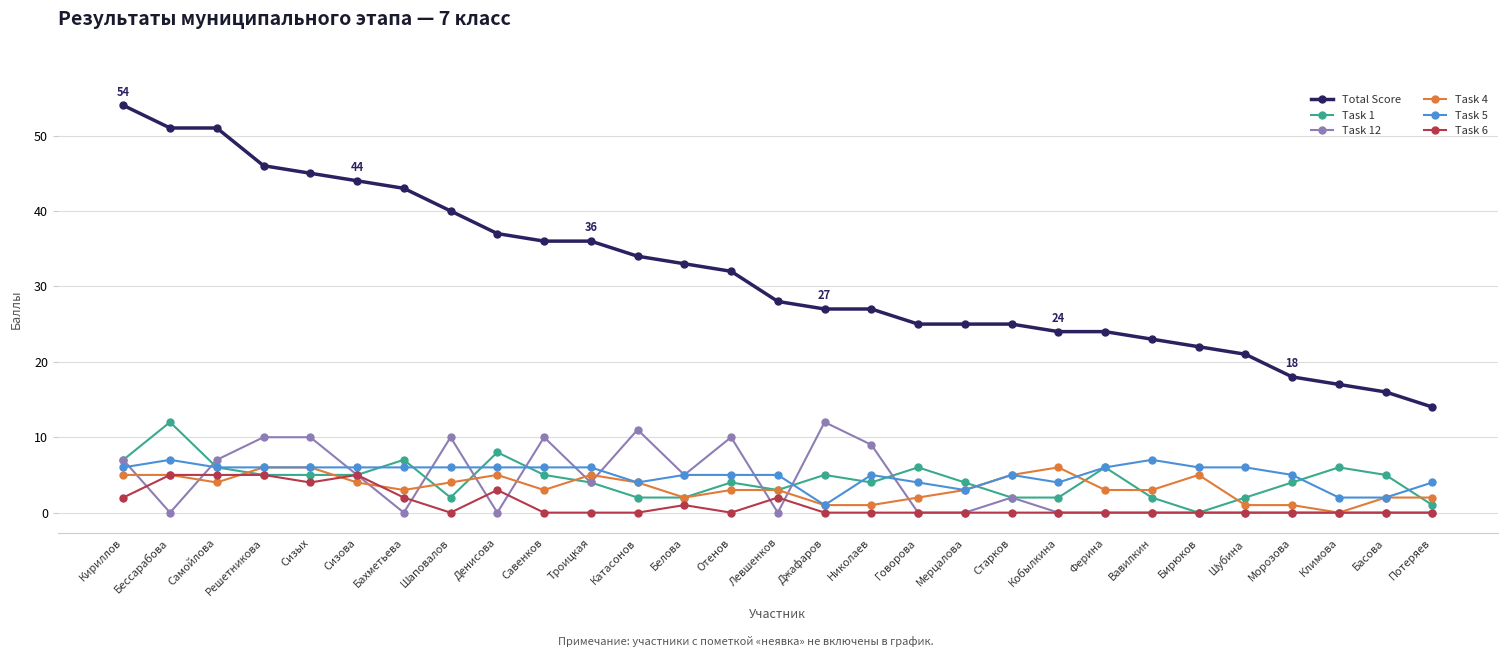

True or false: Task 12 has more than 1 interior local peaks.

True